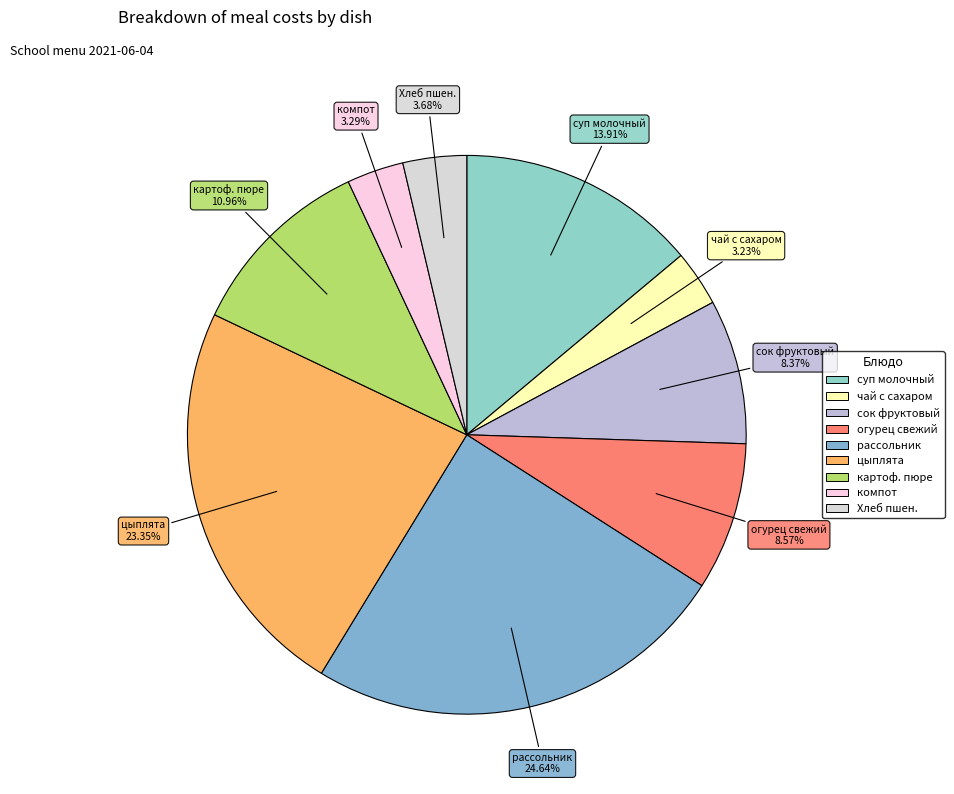

How many slices are in this pie chart?

9